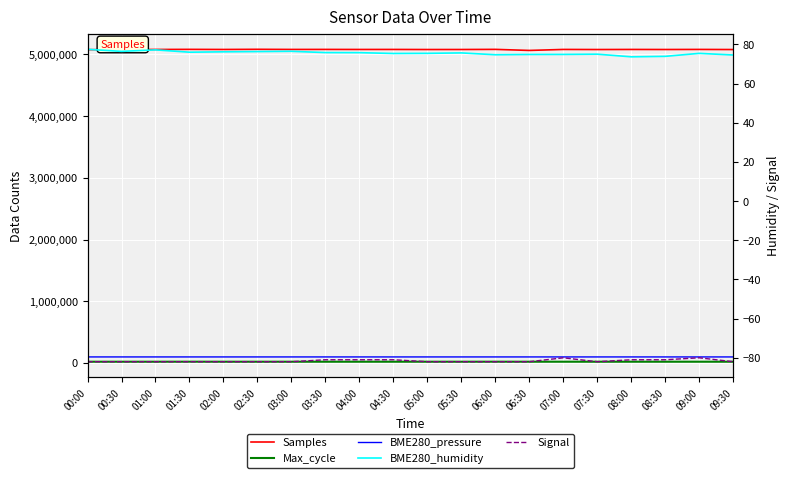

How many values in the BME280_humidity series exceed 75?

14